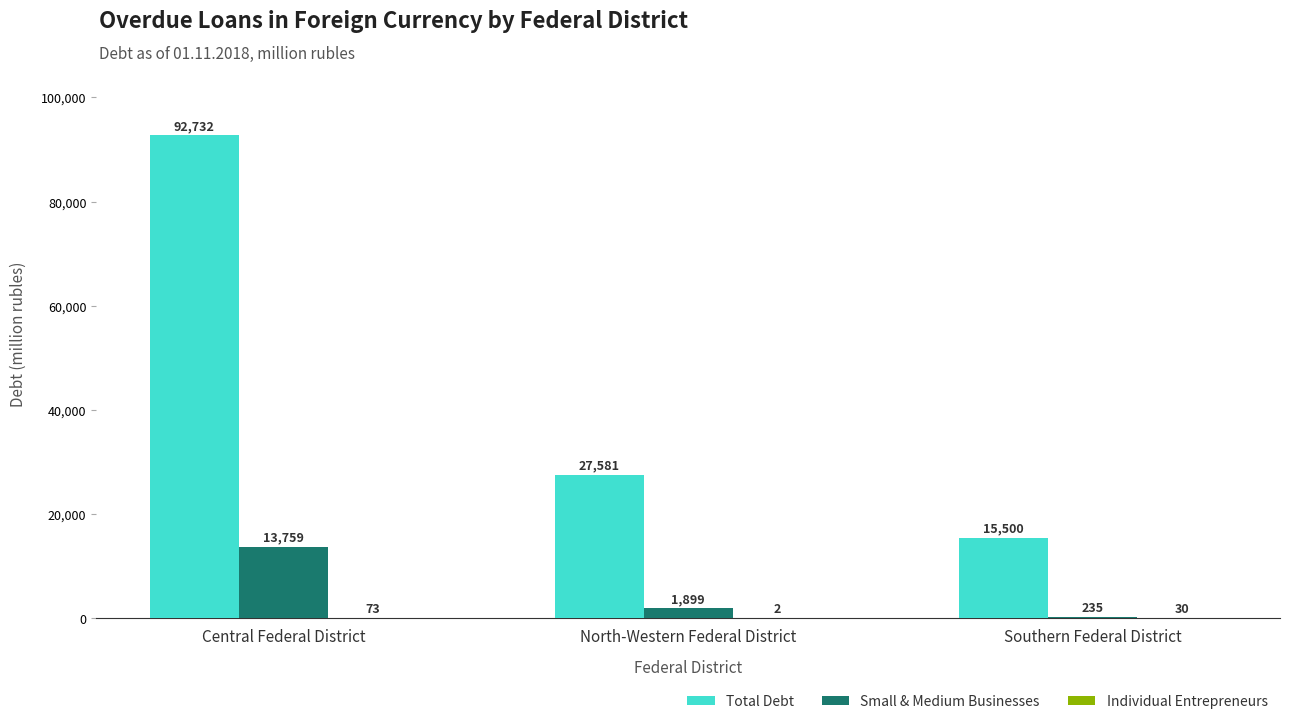

Is the value of Small & Medium Businesses at Southern Federal District greater than the value of Total Debt at Southern Federal District?

No